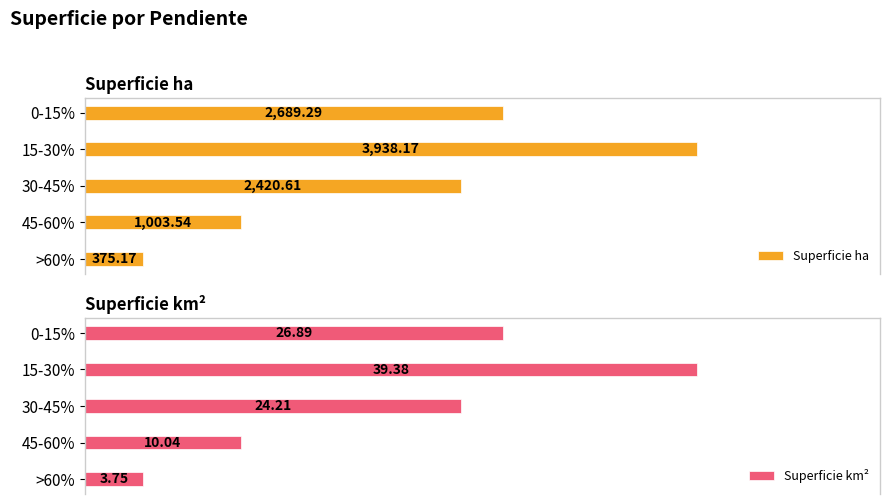

Is it true that Superficie ha equals 2689.3 at 0-15%?

True